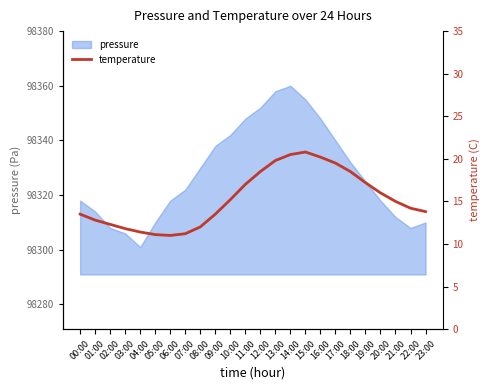

List the labels in order of value, largest first.

15:00, 14:00, 16:00, 13:00, 17:00, 12:00, 18:00, 19:00, 11:00, 20:00, 10:00, 21:00, 22:00, 23:00, 00:00, 09:00, 01:00, 02:00, 08:00, 03:00, 04:00, 07:00, 05:00, 06:00